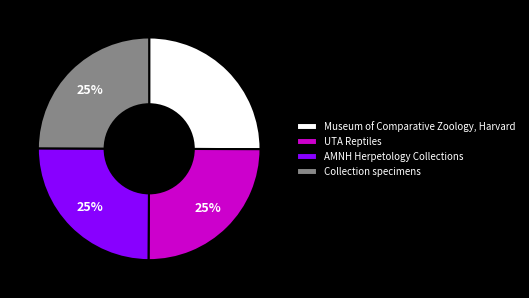

What is the ratio of the value at UTA Reptiles to the value at Collection specimens?

1.0